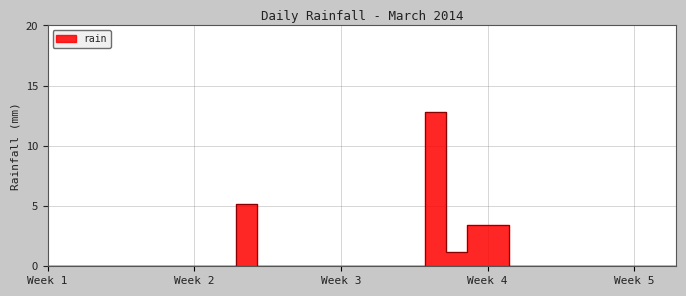

Between 2014-03-05 and 2014-03-14, which is larger?

2014-03-05